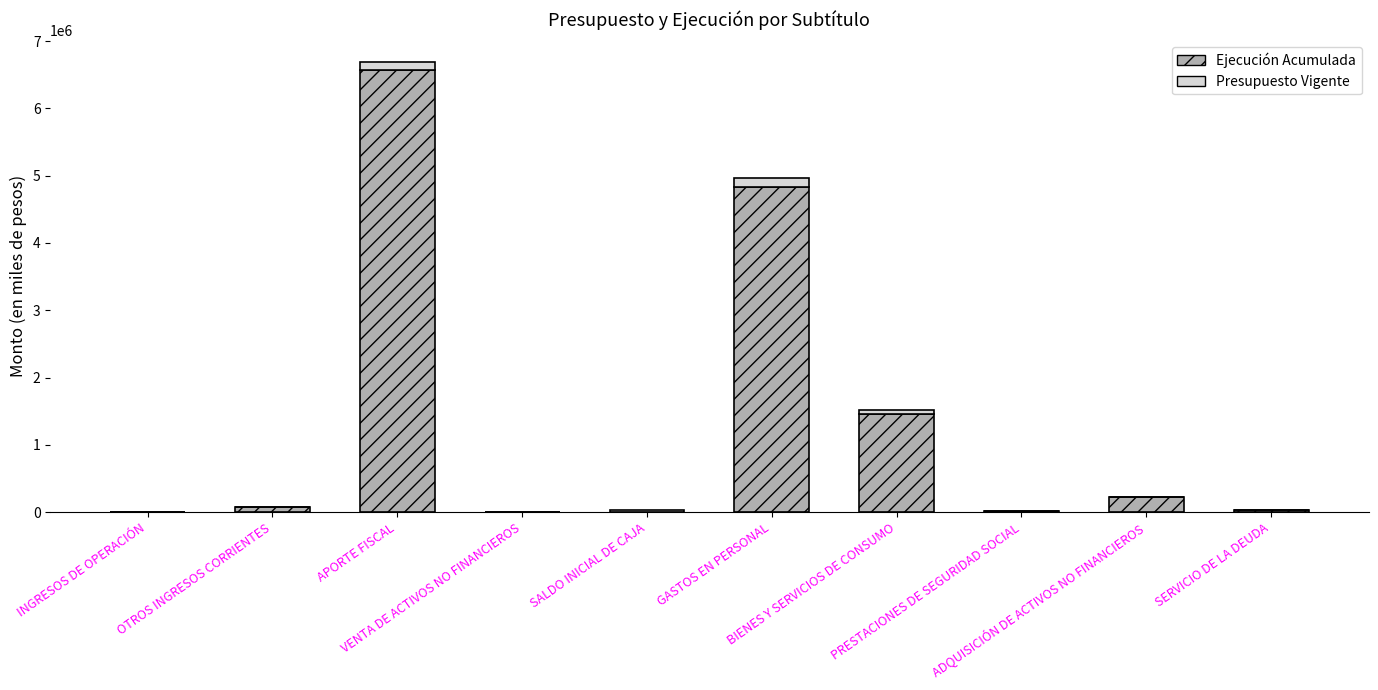

What is the total value across all series at VENTA DE ACTIVOS NO FINANCIEROS?

800